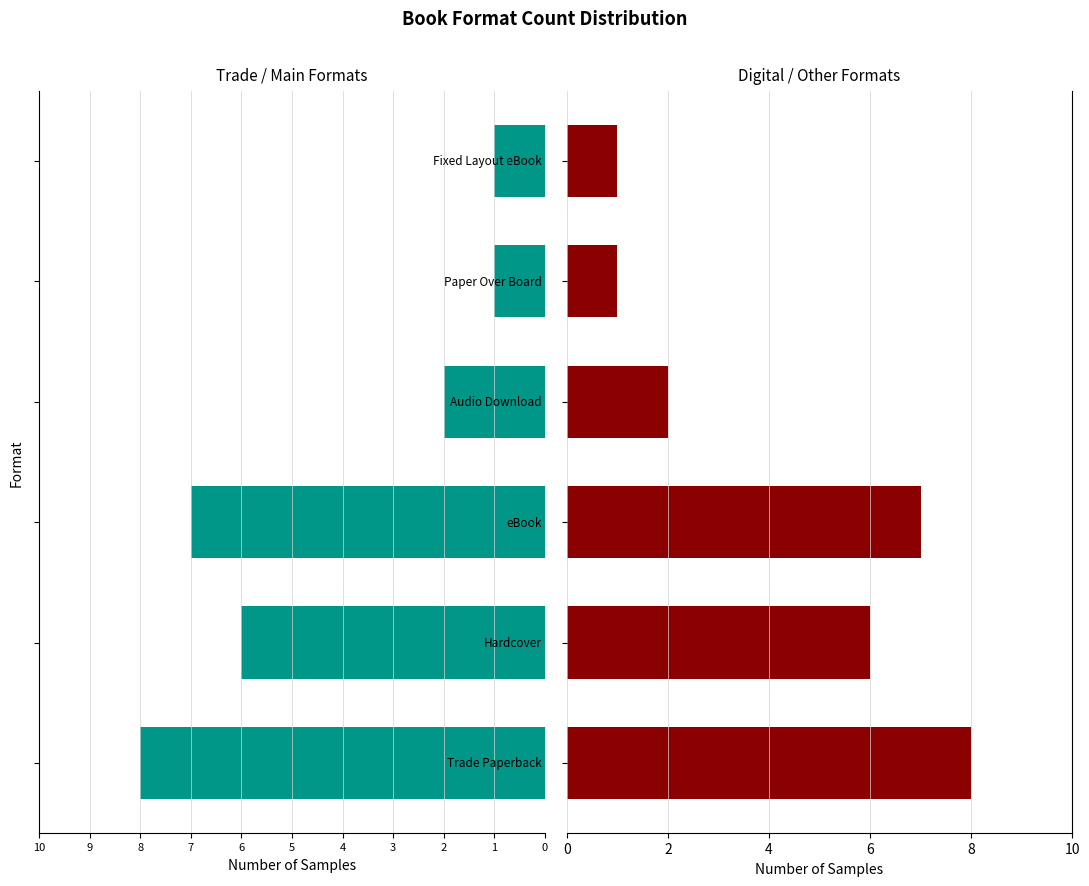

How many data points in Count (Right) are less than 6?

3